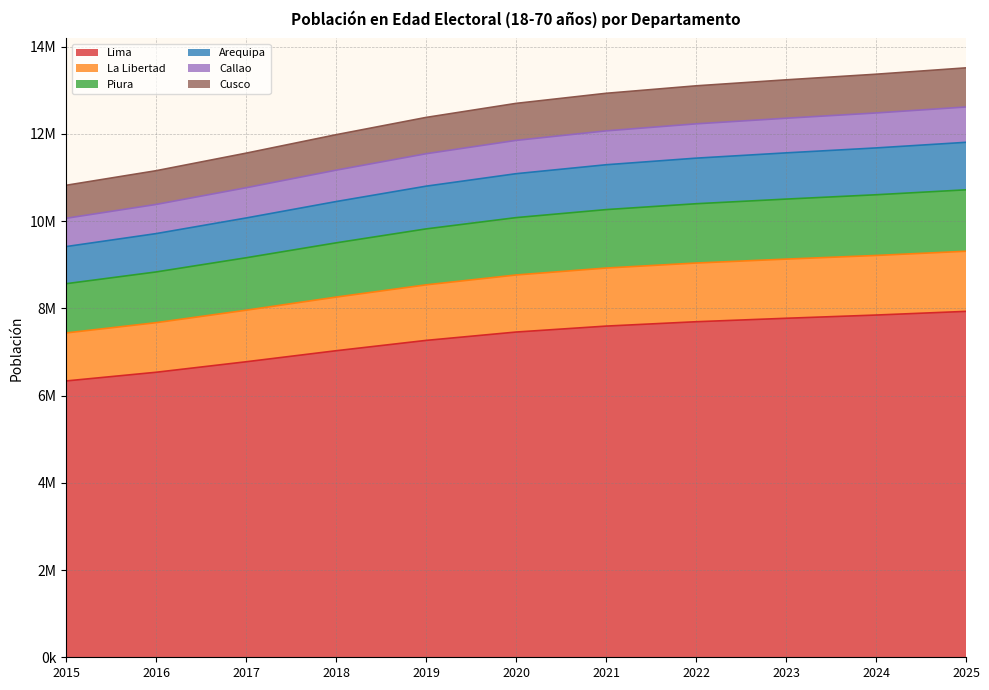

What are all the series names shown in the legend?

Lima, La Libertad, Piura, Arequipa, Callao, Cusco